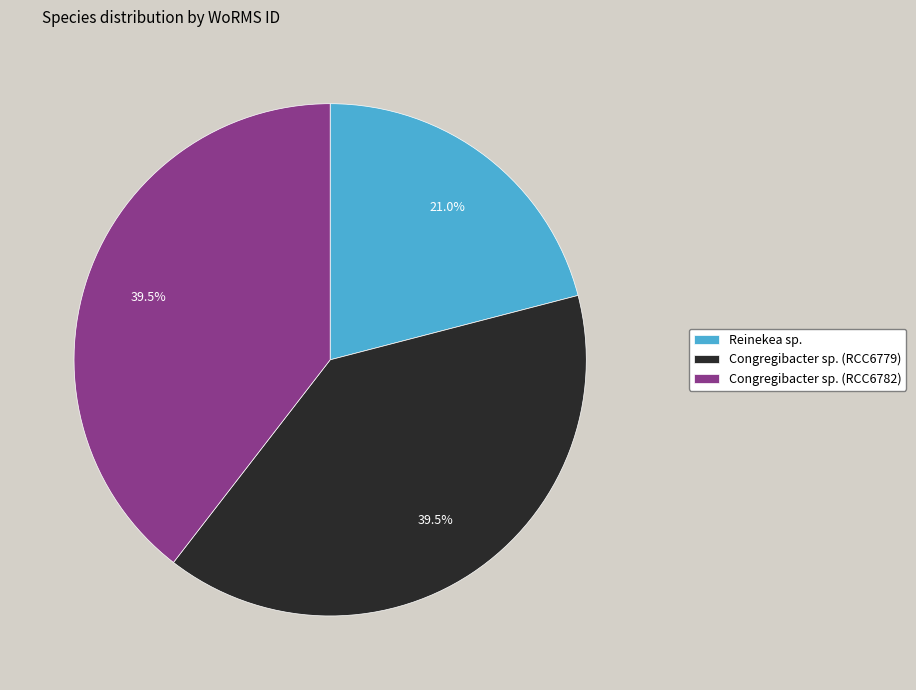

Does Congregibacter sp. (RCC6782) account for over 50% of the chart?

No